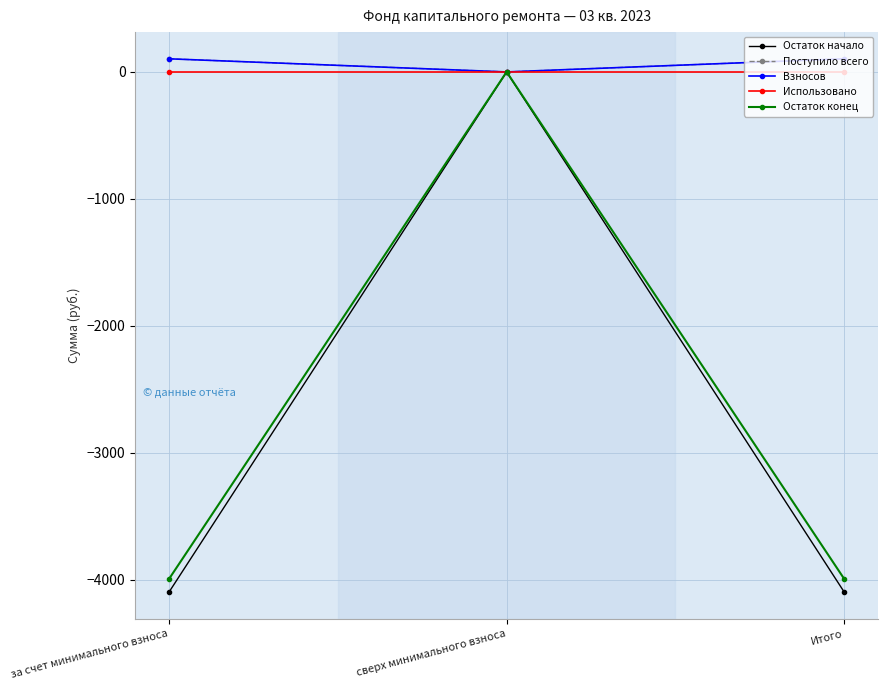

Does the chart display data point markers on the line(s)?

Yes